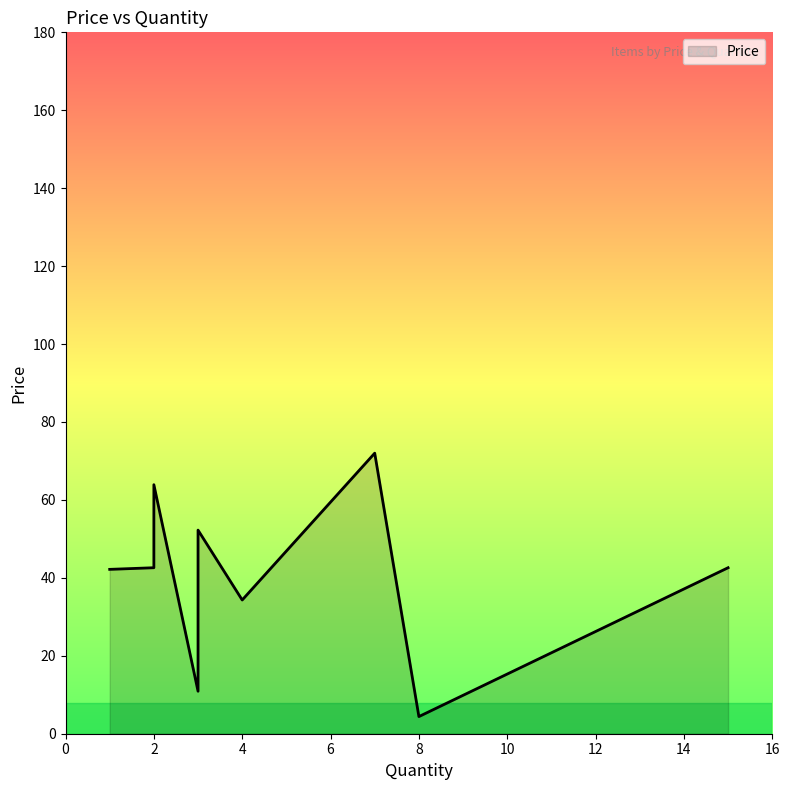

What is the difference between the values at 4 and 2?

29.6